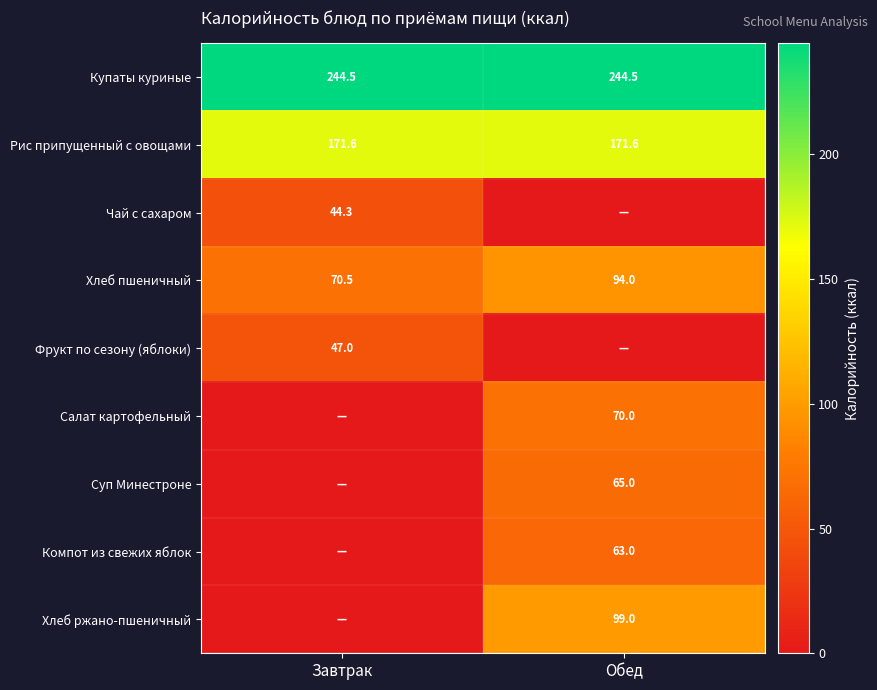

What is the maximum value for Рис припущенный с овощами?

171.6